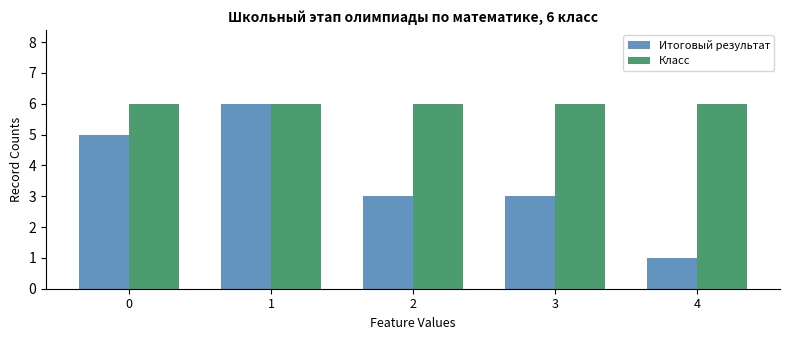

At how many categories does at least one series exceed 5?

5